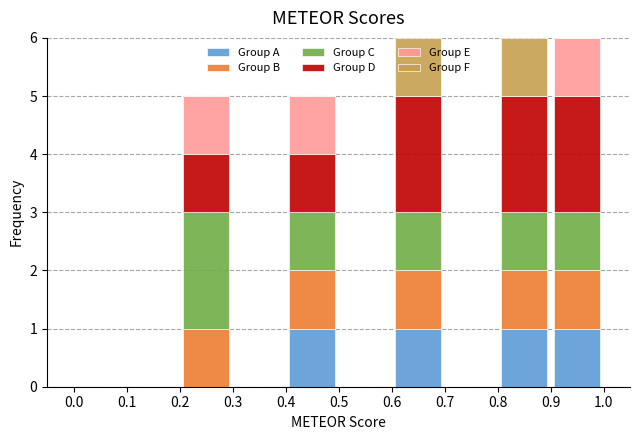

Reading left to right, list every stacked bar in this chart as the range it spans on the x-axis followed by its total height. The values are not printed on the chart, so give them approximately, as read against the axis.

0.0 to 0.1: 0
0.1 to 0.2: 0
0.2 to 0.3: 5
0.3 to 0.4: 0
0.4 to 0.5: 5
0.5 to 0.6: 0
0.6 to 0.7: 6
0.7 to 0.8: 0
0.8 to 0.9: 6
0.9 to 1.0: 6